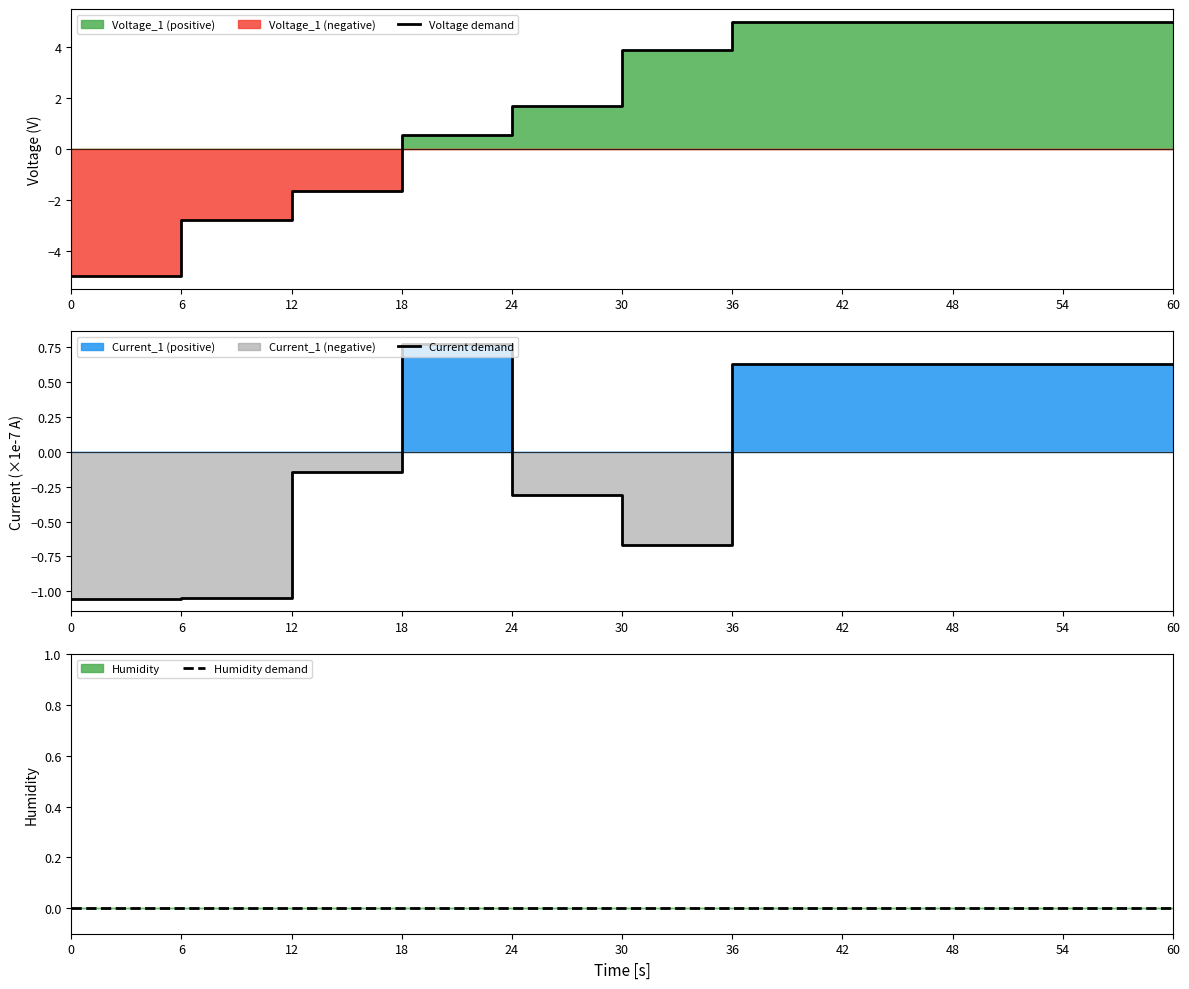

Reading right to left, transcribe all the data shown in this chart.

Voltage demand: 60=5.0	54=5.0	48=5.0	42=5.0	36=5.0	30=3.9	24=1.7	18=0.6	12=-1.7	6=-2.8	0=-5.0
Current demand: 60=0.6	54=0.6	48=0.6	42=0.6	36=0.6	30=-0.7	24=-0.3	18=0.8	12=-0.1	6=-1.0	0=-1.1
Humidity demand: 60=0.0	54=0.0	48=0.0	42=0.0	36=0.0	30=0.0	24=0.0	18=0.0	12=0.0	6=0.0	0=0.0